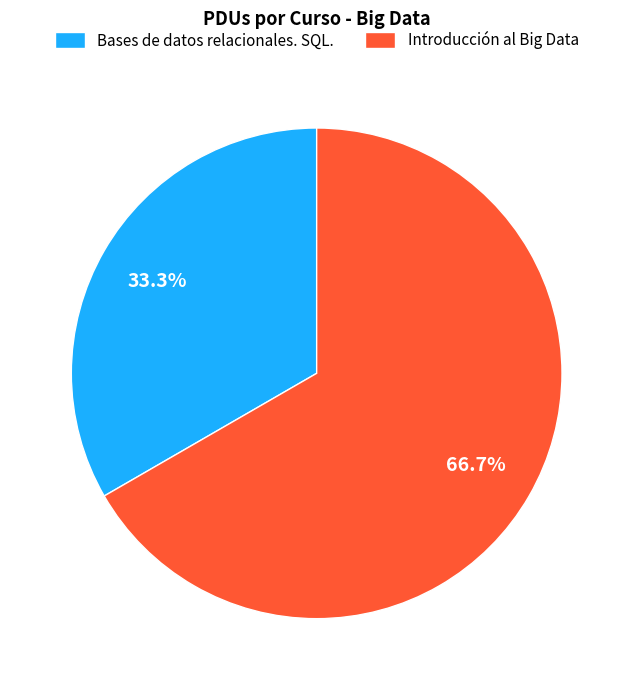

To the nearest percent, what portion does Introducción al Big Data represent?

67%